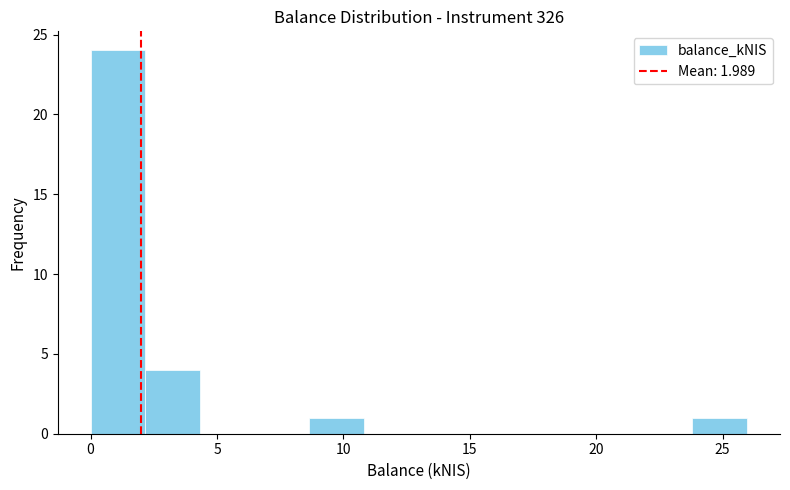

Reading left to right, transcribe this chart: for each bar, give the range it covers on the x-axis and its height. Neither the bar edges nor the heights are printed on the chart, so give them approximately, as read against the axes.

0.0 to 2.0: 24
2.0 to 4.5: 4
4.5 to 6.5: 0
6.5 to 8.5: 0
8.5 to 11.0: 1
11.0 to 13.0: 0
13.0 to 15.0: 0
15.0 to 17.5: 0
17.5 to 19.5: 0
19.5 to 21.5: 0
21.5 to 24.0: 0
24.0 to 26.0: 1